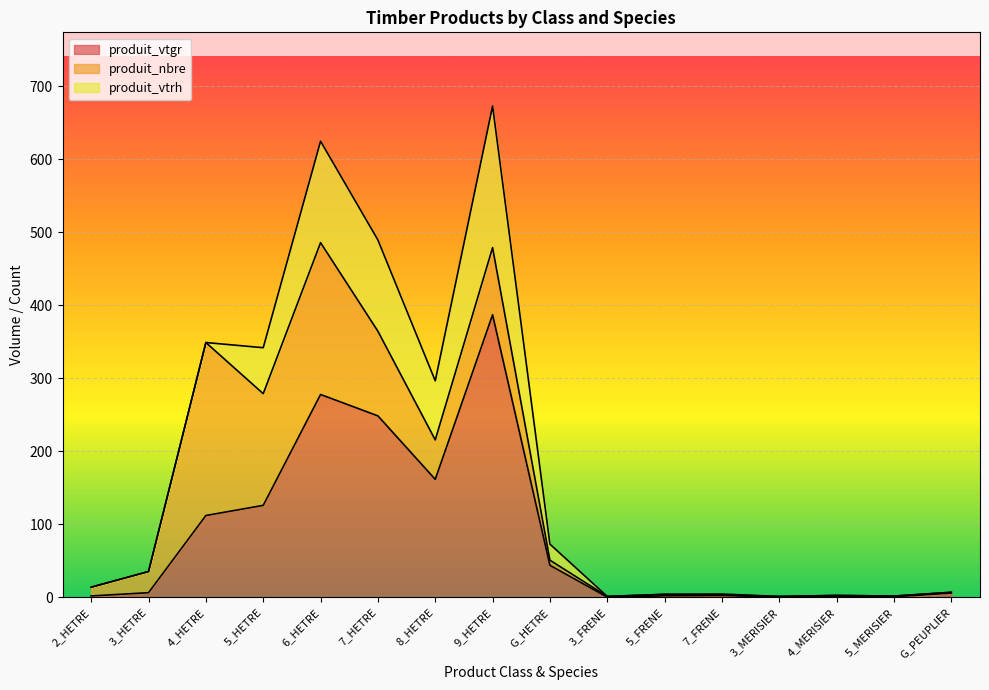

Which series has the widest spread of values?

produit_vtgr